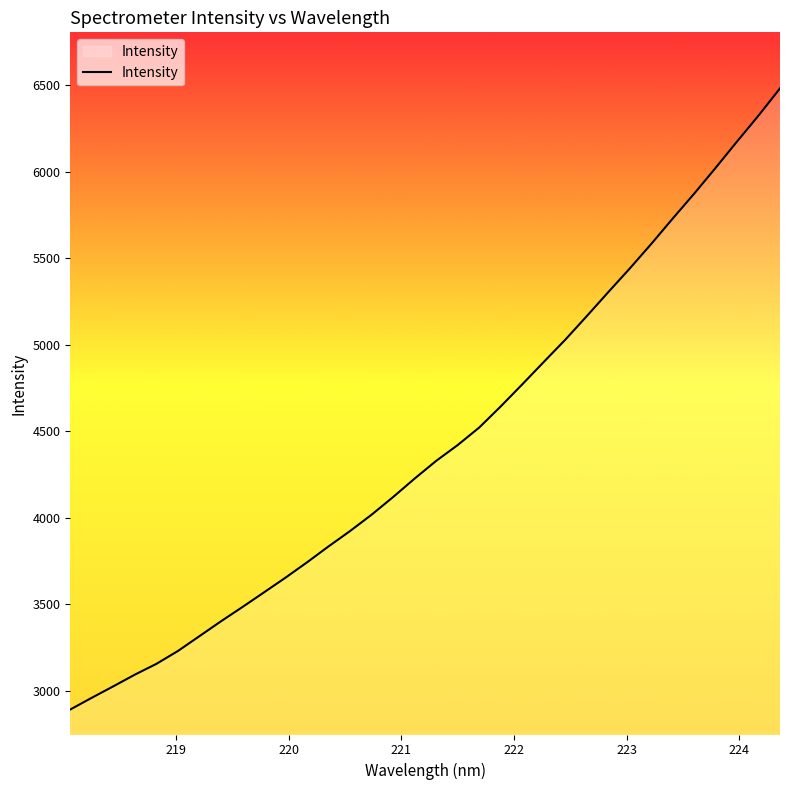

What is the greatest value displayed?

6481.6